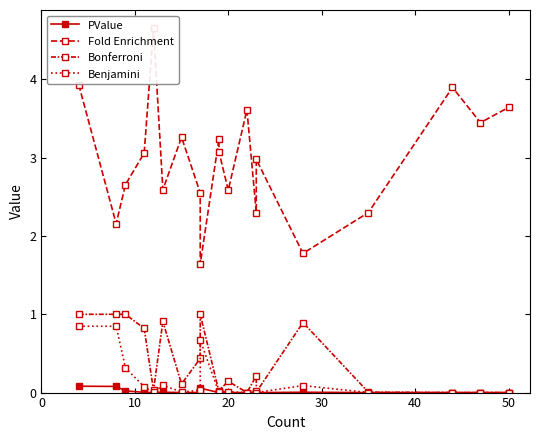

Reading left to right, transcribe all the data shown in this chart.

PValue: 0.1	0.1	0.0	0.0	0.0	0.0	0.0	0.0	0.1	0.0	0.0	0.0	0.0	0.0	0.0	0.0	0.0	0.0	0.0	0.0
Fold Enrichment: 3.9	2.2	2.7	3.1	4.7	2.6	3.3	2.6	1.6	3.2	3.1	2.6	3.6	2.3	3.0	1.8	2.3	3.9	3.4	3.6
Bonferroni: 1.0	1.0	1.0	0.8	0.0	0.9	0.1	0.4	1.0	0.0	0.0	0.1	0.0	0.2	0.0	0.9	0.0	0.0	0.0	0.0
Benjamini: 0.8	0.8	0.3	0.1	0.0	0.1	0.0	0.0	0.7	0.0	0.0	0.0	0.0	0.0	0.0	0.1	0.0	0.0	0.0	0.0